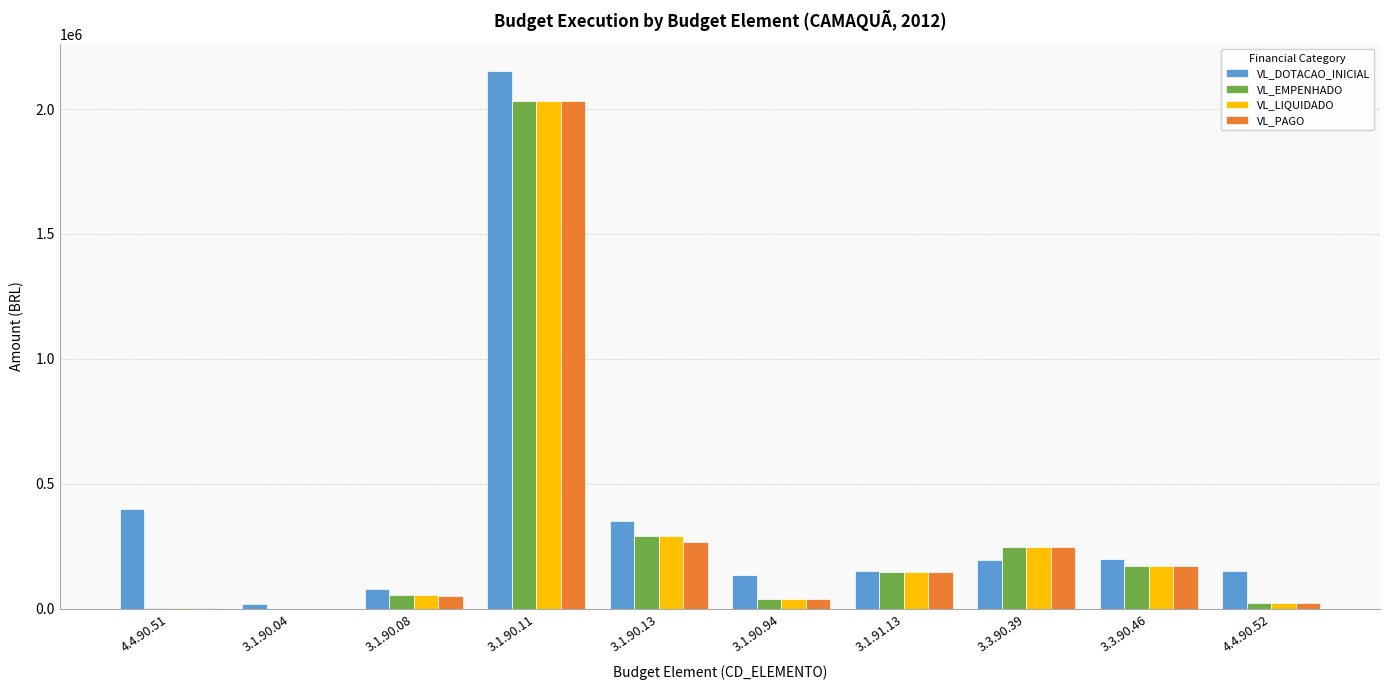

What is the highest value of the VL_LIQUIDADO series?

2030523.5